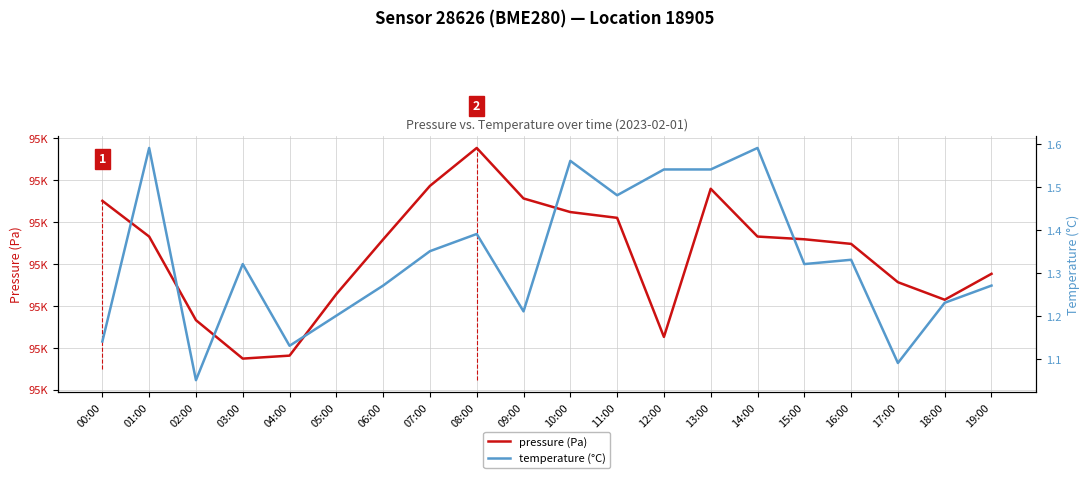

What is the minimum value shown in the chart?

1.1